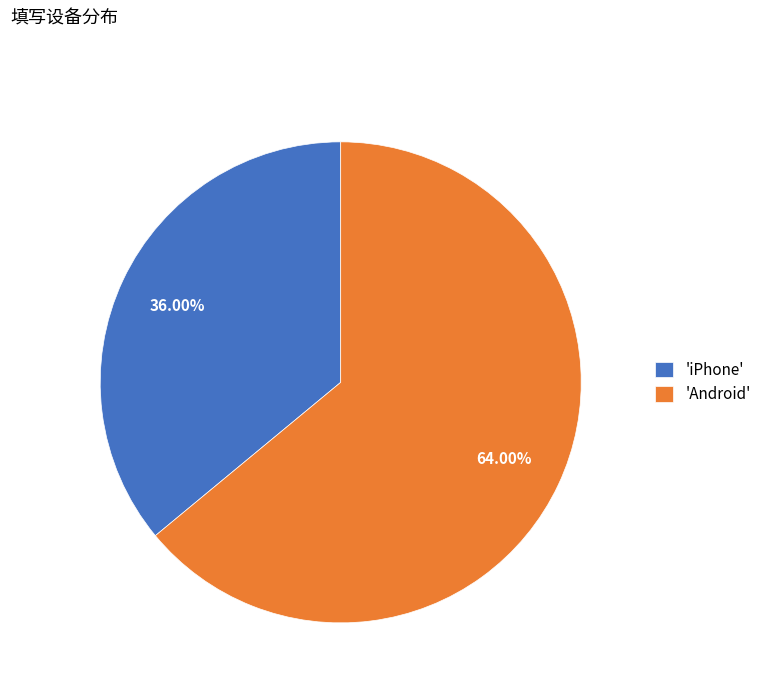

Combined, do 'iPhone' and 'Android' account for over 50%?

Yes